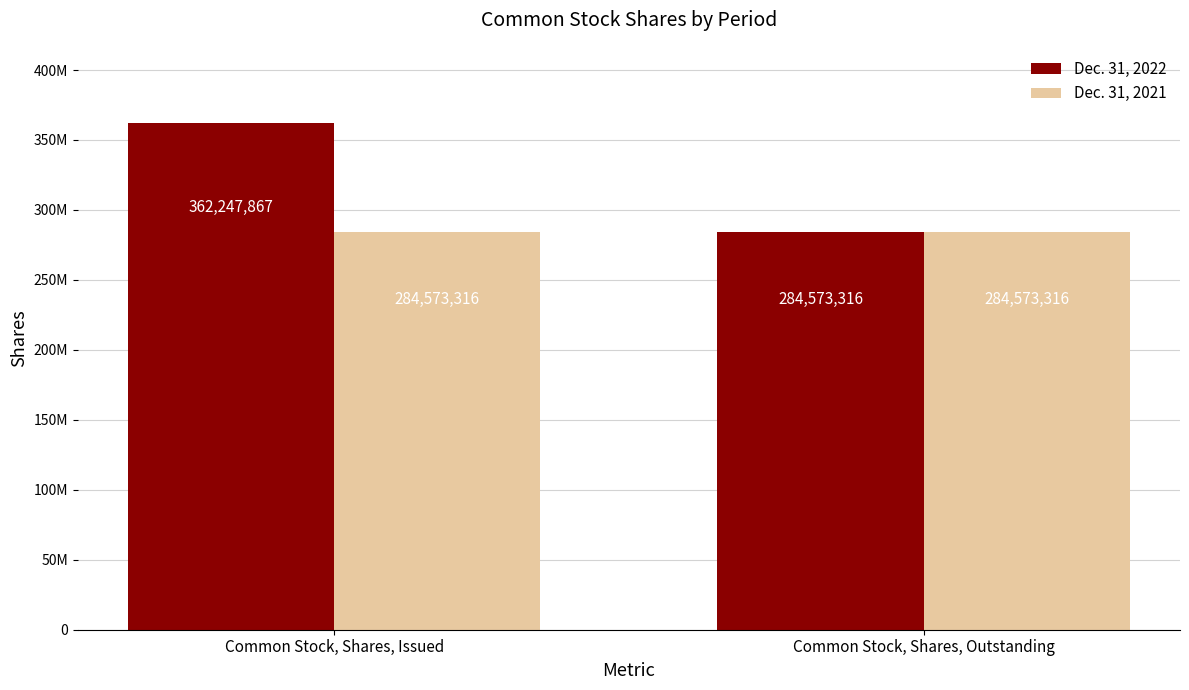

Does the chart contain any negative values?

No